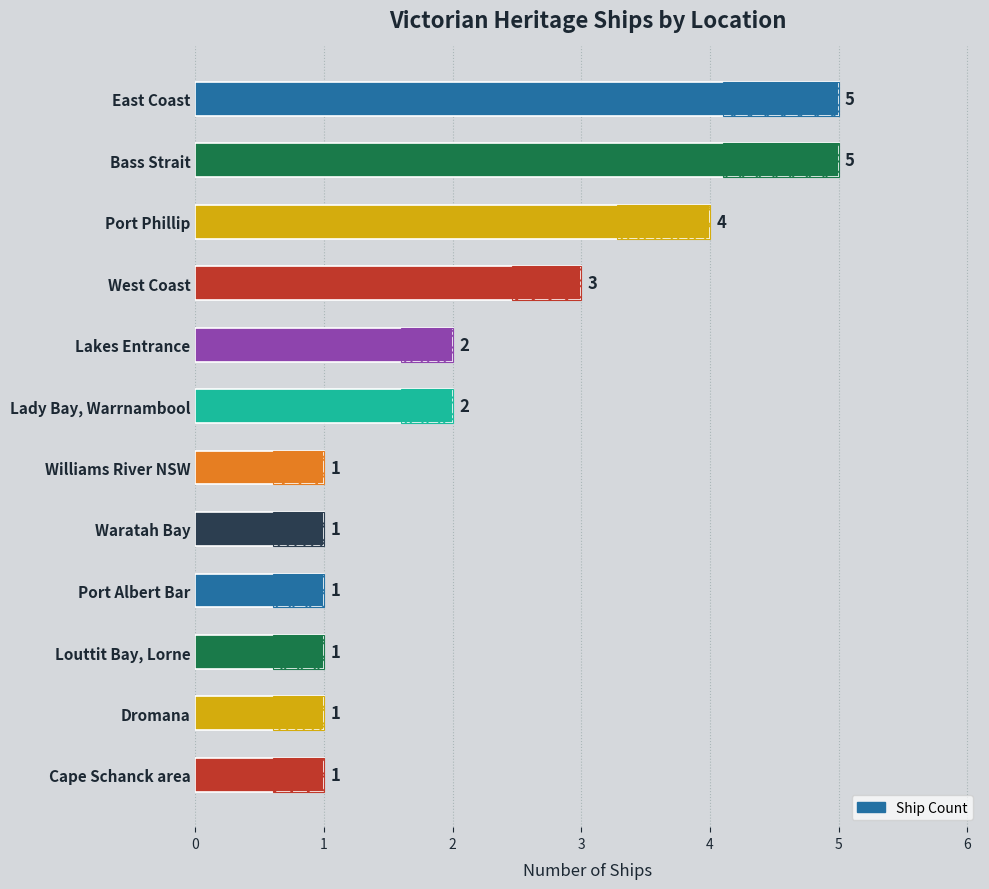

Count the values in the range 1 to 4.

10